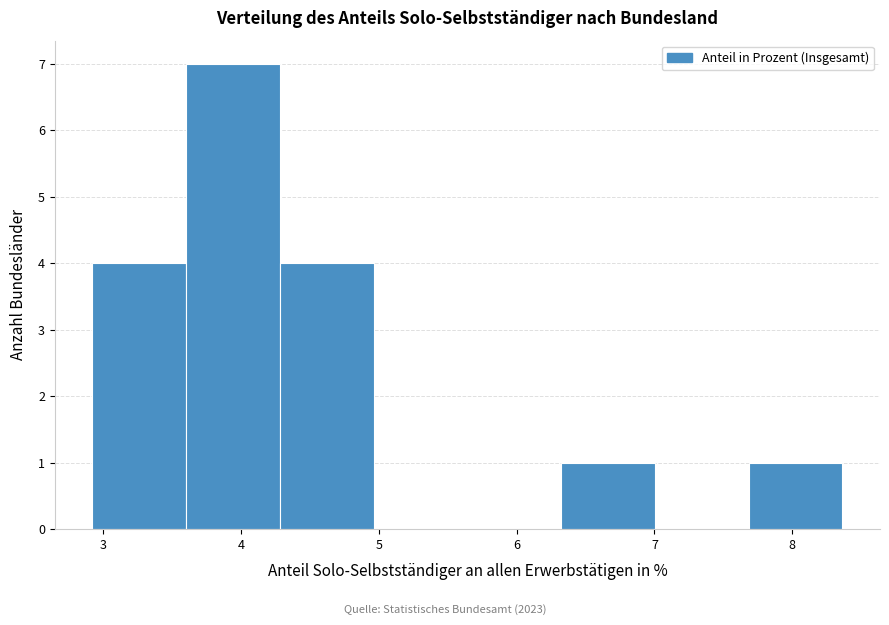

Reading left to right, list every bar in this chart as the range it spans on the x-axis followed by its height. Neither the bar edges nor the heights are printed on the chart, so give them approximately, as read against the axes.

2.9 to 3.6: 4
3.6 to 4.3: 7
4.3 to 5.0: 4
5.0 to 5.6: 0
5.6 to 6.3: 0
6.3 to 7.0: 1
7.0 to 7.7: 0
7.7 to 8.4: 1